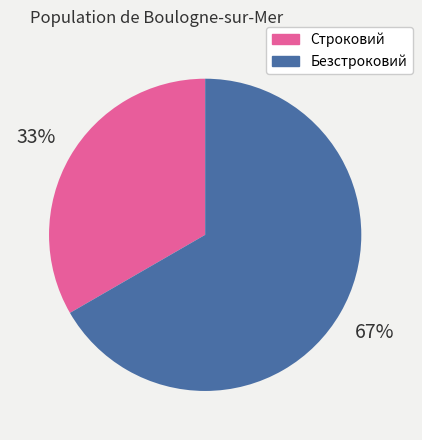

Does Безстроковий represent more than half of the total?

Yes